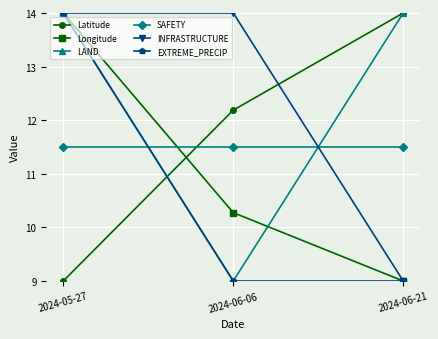

What is the value of the SAFETY point at the 2nd from the left?

11.5